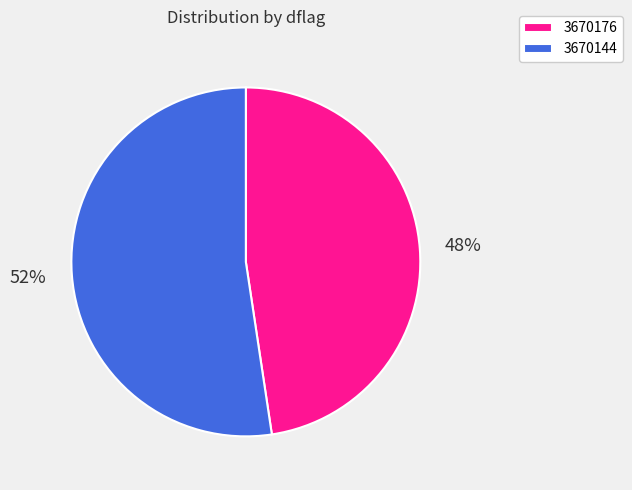

To the nearest percent, what percentage of the pie is 3670144?

52%